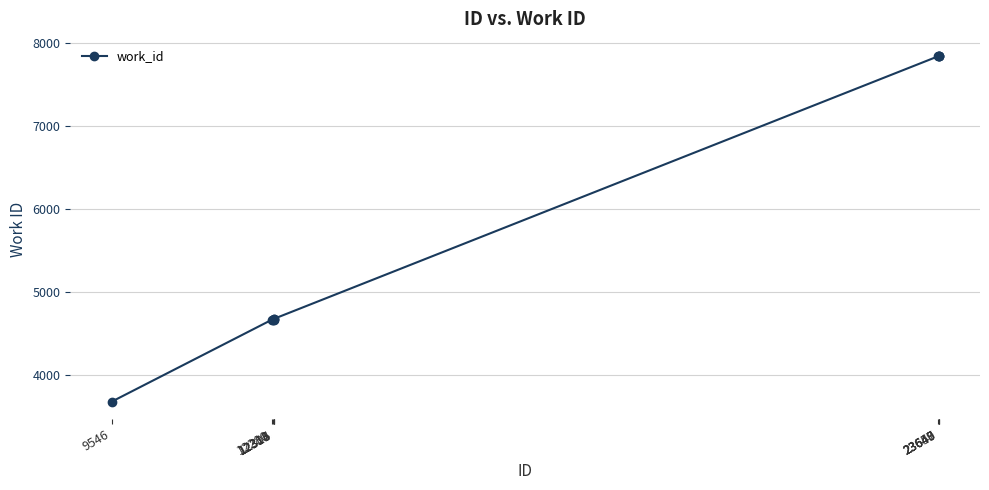

What is the ratio of the value at 9546 to the value at 23650?

0.5